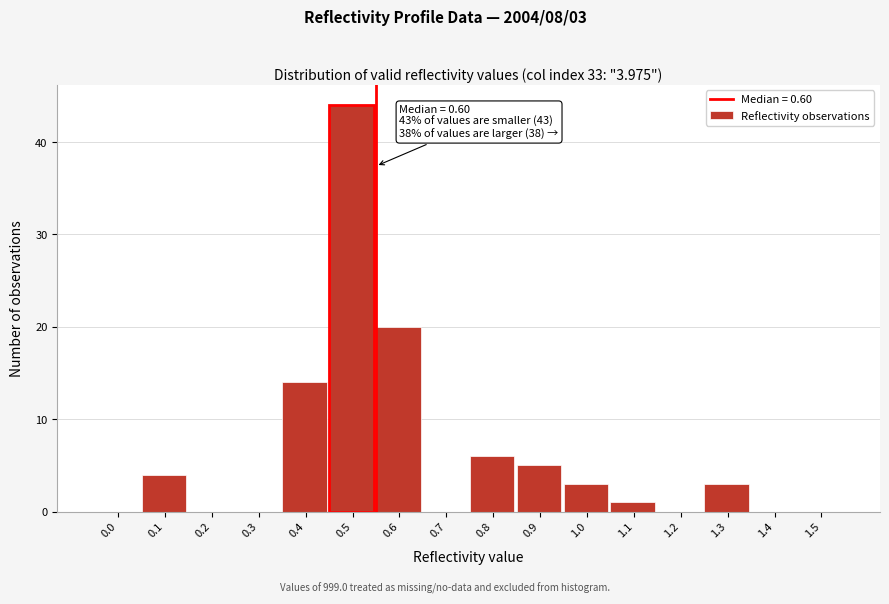

Reading left to right, extract all data points from this chart.

0.0=0	0.1=4	0.2=0	0.3=0	0.4=14	0.5=44	0.6=20	0.7=0	0.8=6	0.9=5	1.0=3	1.1=1	1.2=0	1.3=3	1.4=0	1.5=0